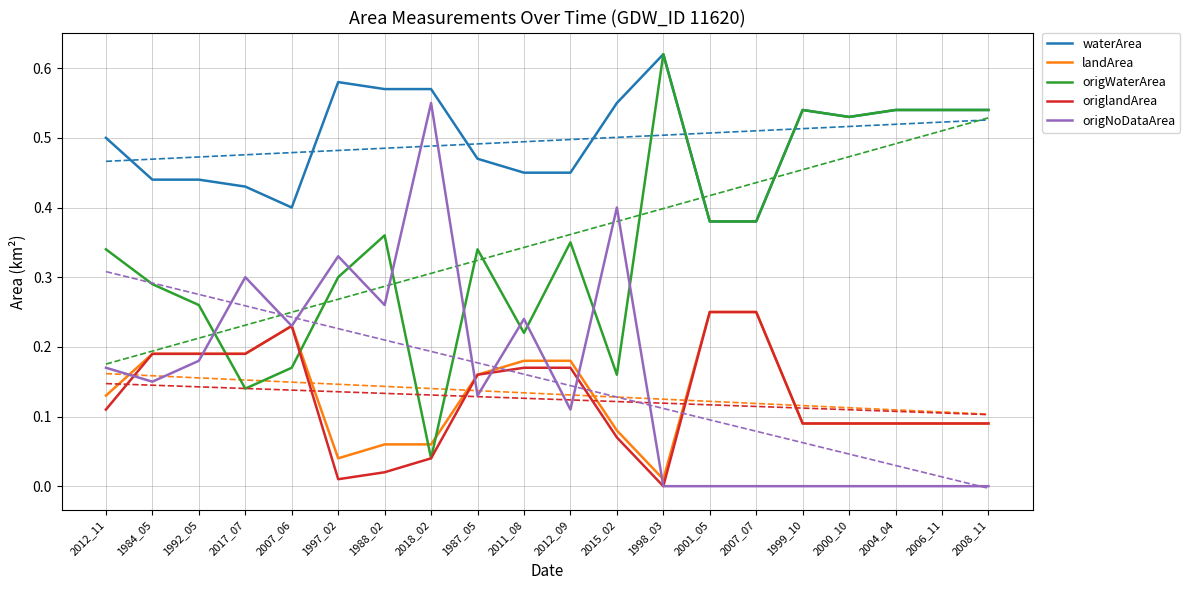

List the series in order of their peak value, lowest first.

landArea, origlandArea, origNoDataArea, waterArea, origWaterArea